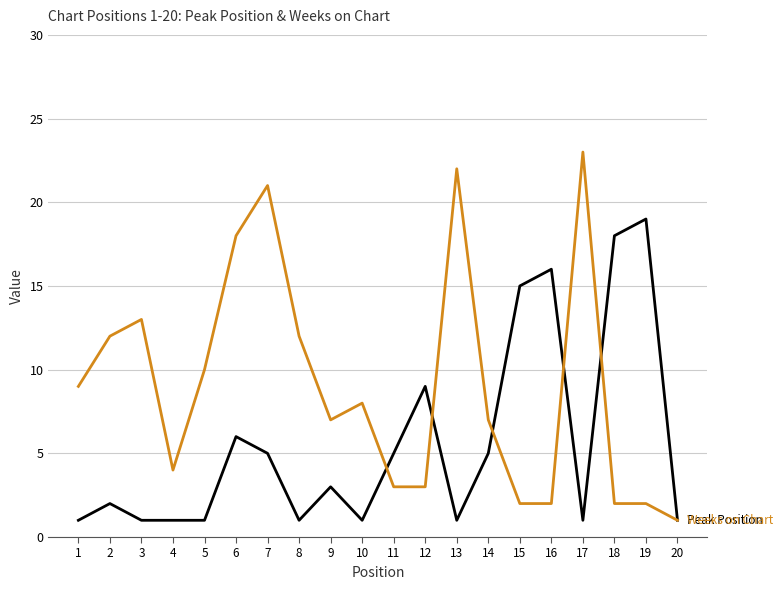

What is the smallest value displayed?

1